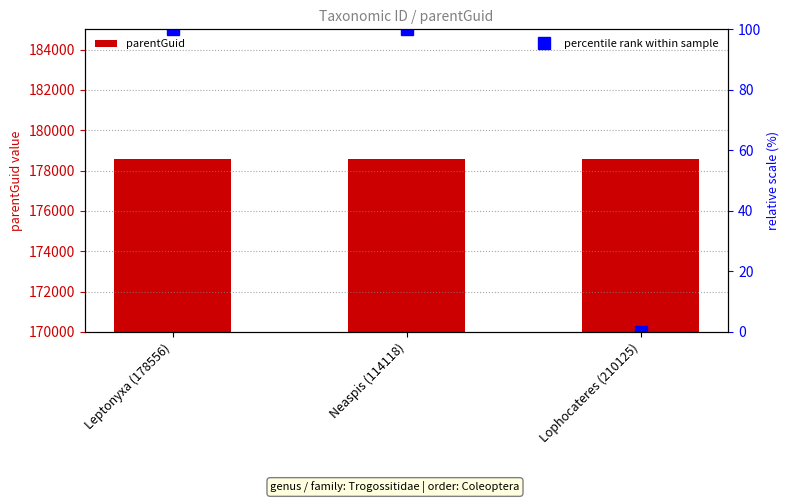

The value of parentGuid at Lophocateres (210125) is 281191. True or false?

False